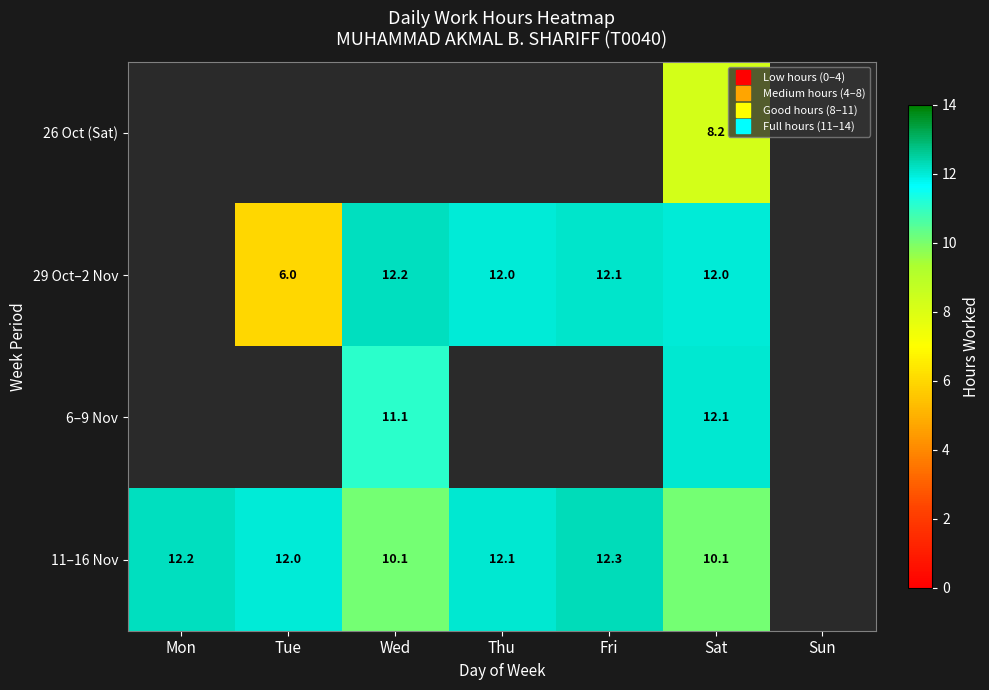

Which series changed the most between Mon and Sat?

11–16 Nov